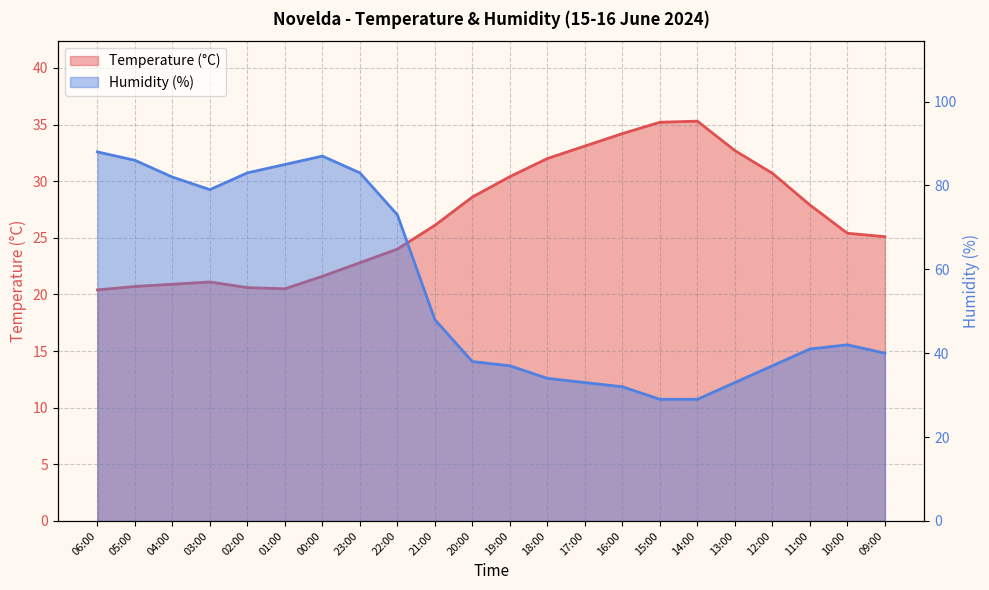

What are all the series names shown in the legend?

Temperature (°C), Humidity (%)